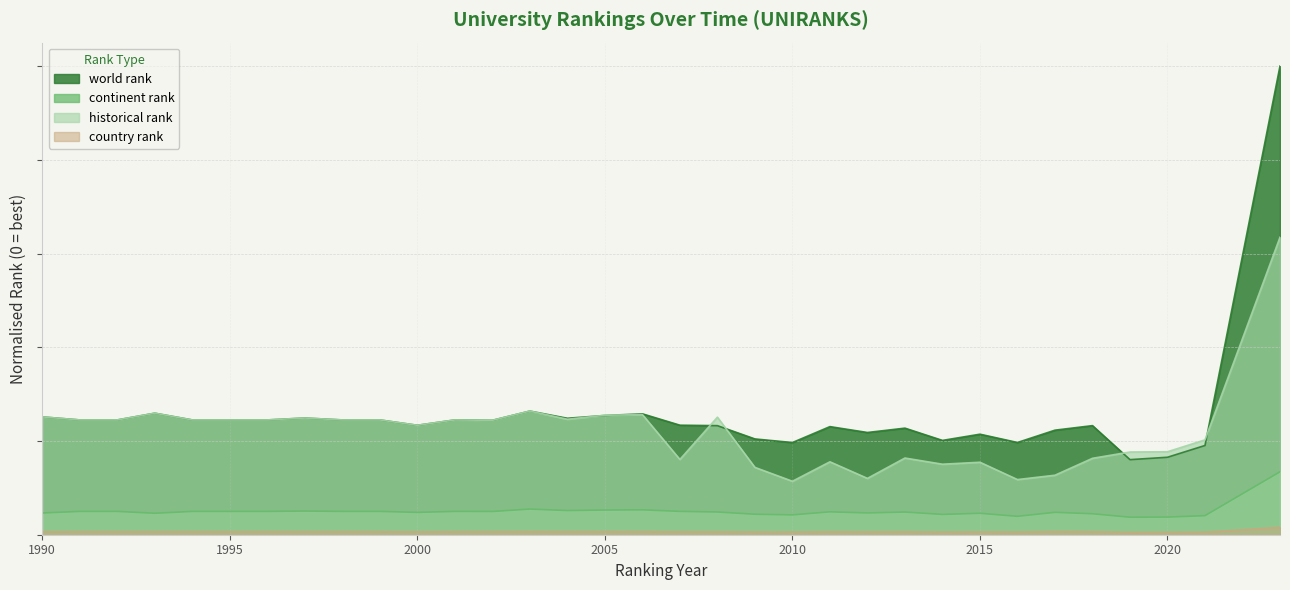

True or false: continent rank has more than 2 points higher than both neighbors.

True